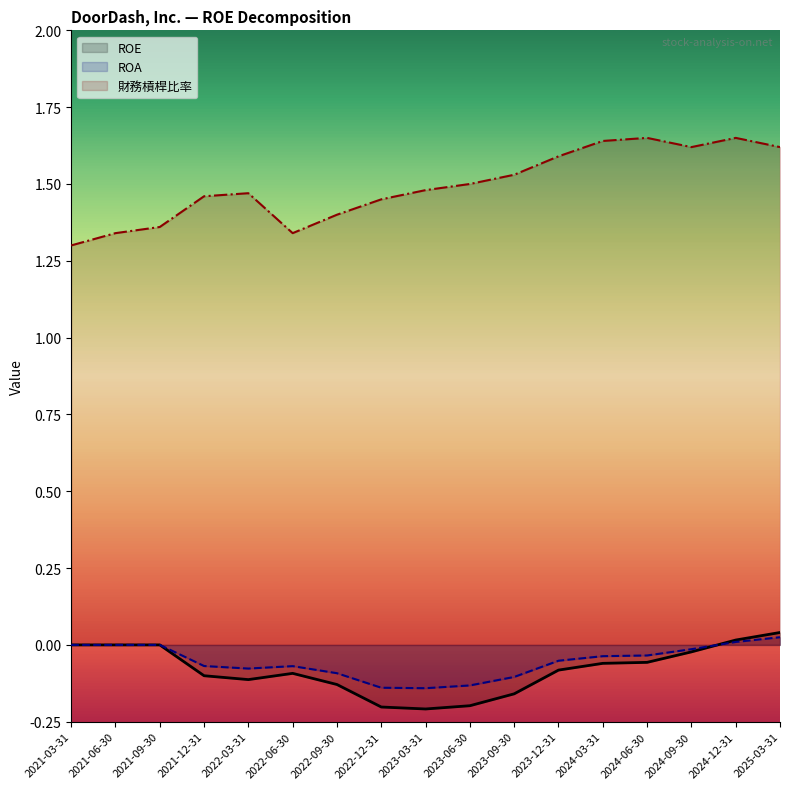

Reading left to right, list all the values displayed in this chart.

ROE: 2021-03-31=0.0	2021-06-30=0.0	2021-09-30=0.0	2021-12-31=-0.1	2022-03-31=-0.1	2022-06-30=-0.1	2022-09-30=-0.1	2022-12-31=-0.2	2023-03-31=-0.2	2023-06-30=-0.2	2023-09-30=-0.2	2023-12-31=-0.1	2024-03-31=-0.1	2024-06-30=-0.1	2024-09-30=-0.0	2024-12-31=0.0	2025-03-31=0.0
ROA: 2021-03-31=0.0	2021-06-30=0.0	2021-09-30=0.0	2021-12-31=-0.1	2022-03-31=-0.1	2022-06-30=-0.1	2022-09-30=-0.1	2022-12-31=-0.1	2023-03-31=-0.1	2023-06-30=-0.1	2023-09-30=-0.1	2023-12-31=-0.1	2024-03-31=-0.0	2024-06-30=-0.0	2024-09-30=-0.0	2024-12-31=0.0	2025-03-31=0.0
財務槓桿比率: 2021-03-31=1.3	2021-06-30=1.3	2021-09-30=1.4	2021-12-31=1.5	2022-03-31=1.5	2022-06-30=1.3	2022-09-30=1.4	2022-12-31=1.4	2023-03-31=1.5	2023-06-30=1.5	2023-09-30=1.5	2023-12-31=1.6	2024-03-31=1.6	2024-06-30=1.6	2024-09-30=1.6	2024-12-31=1.6	2025-03-31=1.6